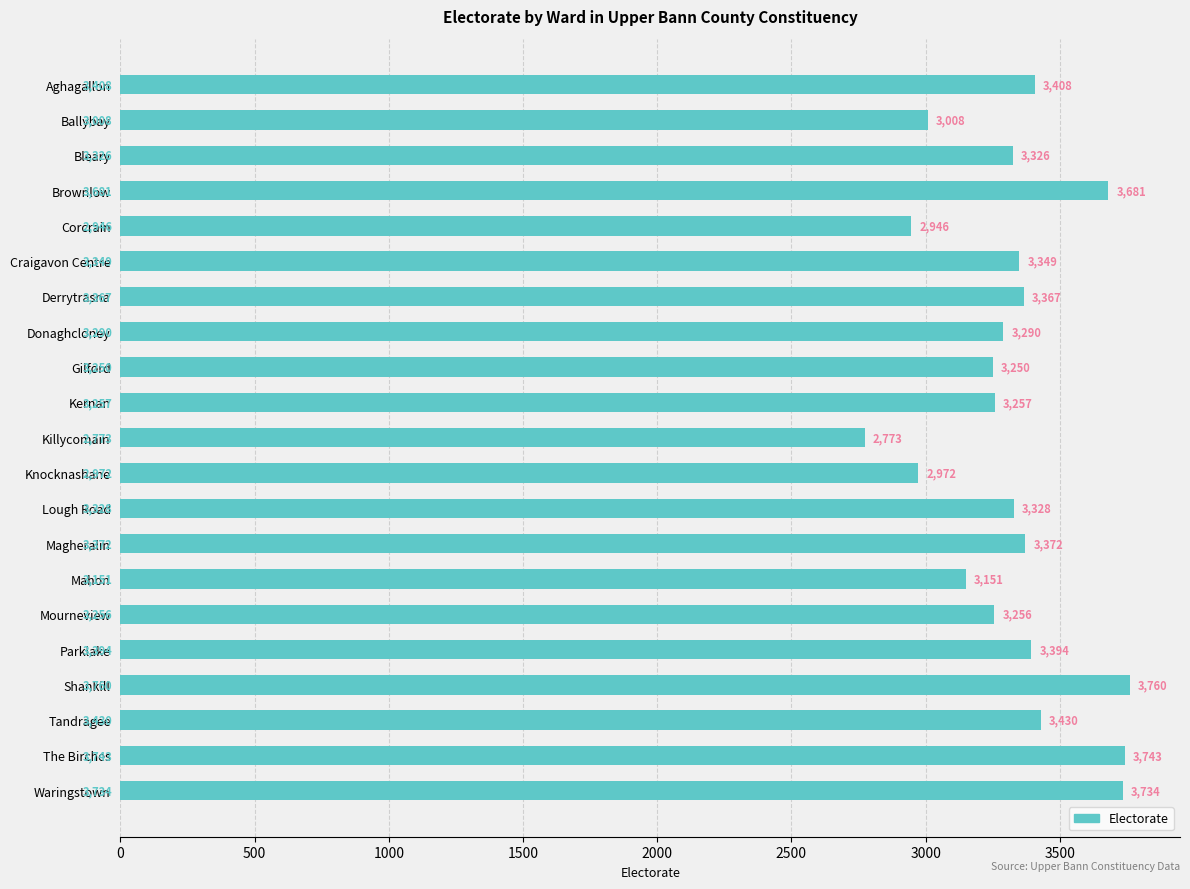

True or false: the data shows 3151 at Mahon.

True